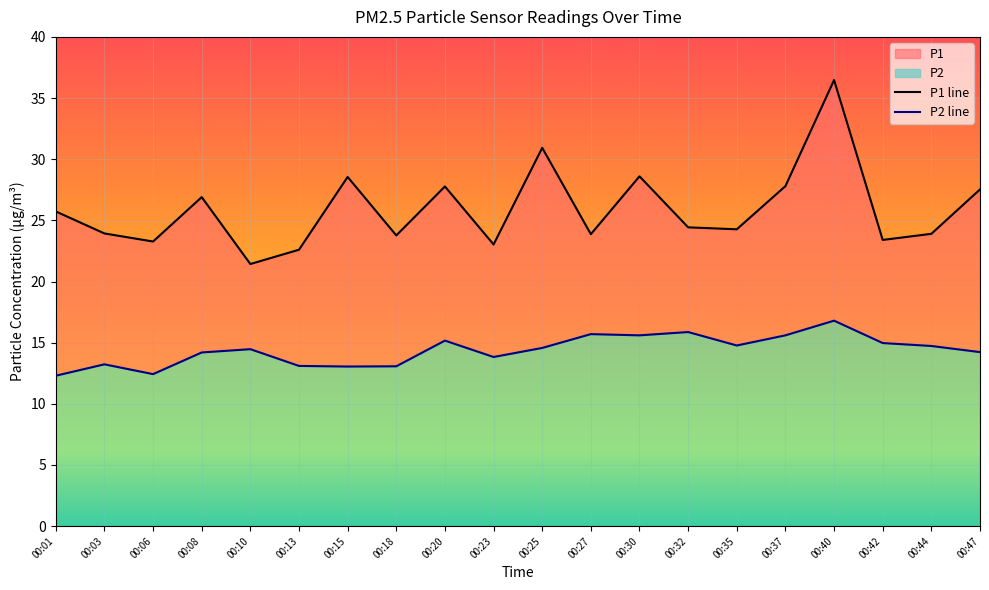

Reading left to right, list all the values displayed in this chart.

P1: 00:01=25.7	00:03=23.9	00:06=23.3	00:08=26.9	00:10=21.4	00:13=22.6	00:15=28.6	00:18=23.8	00:20=27.8	00:23=23.0	00:25=30.9	00:27=23.9	00:30=28.6	00:32=24.4	00:35=24.3	00:37=27.8	00:40=36.5	00:42=23.4	00:44=23.9	00:47=27.5
P2: 00:01=12.3	00:03=13.2	00:06=12.4	00:08=14.2	00:10=14.5	00:13=13.1	00:15=13.1	00:18=13.1	00:20=15.2	00:23=13.8	00:25=14.6	00:27=15.7	00:30=15.6	00:32=15.9	00:35=14.8	00:37=15.6	00:40=16.8	00:42=15.0	00:44=14.7	00:47=14.2